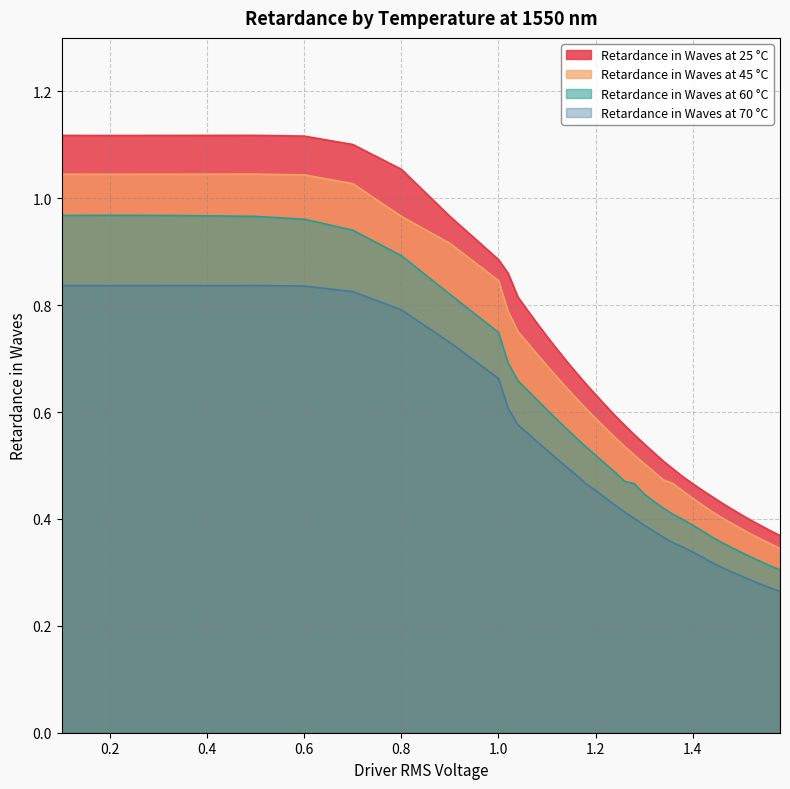

True or false: Retardance in Waves at 45 °C and Retardance in Waves at 60 °C cross at least once.

False